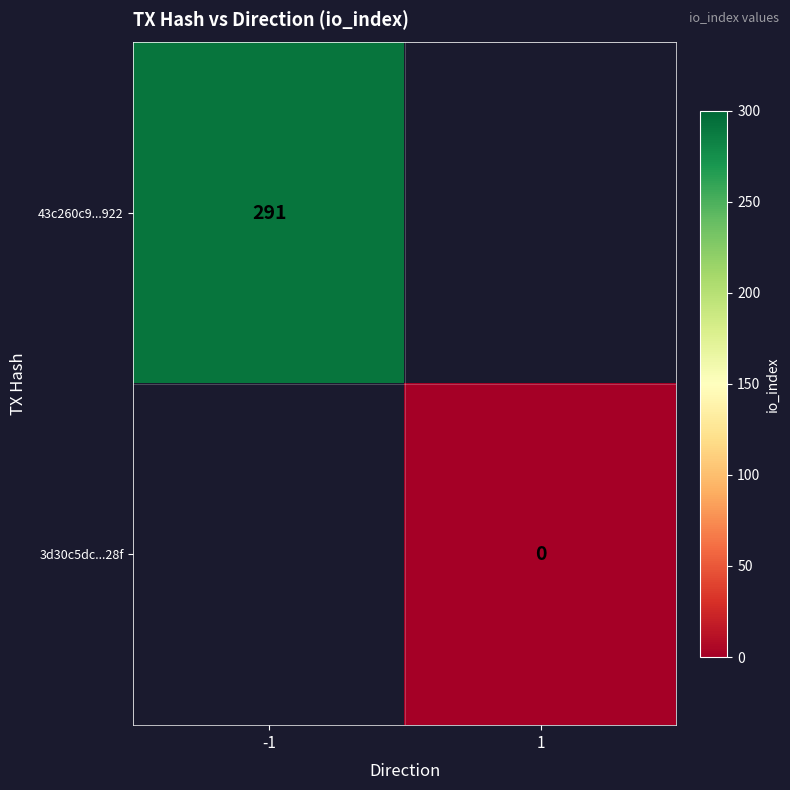

The 43c260c9...922 series shows 74.5 at -1. True or false?

False